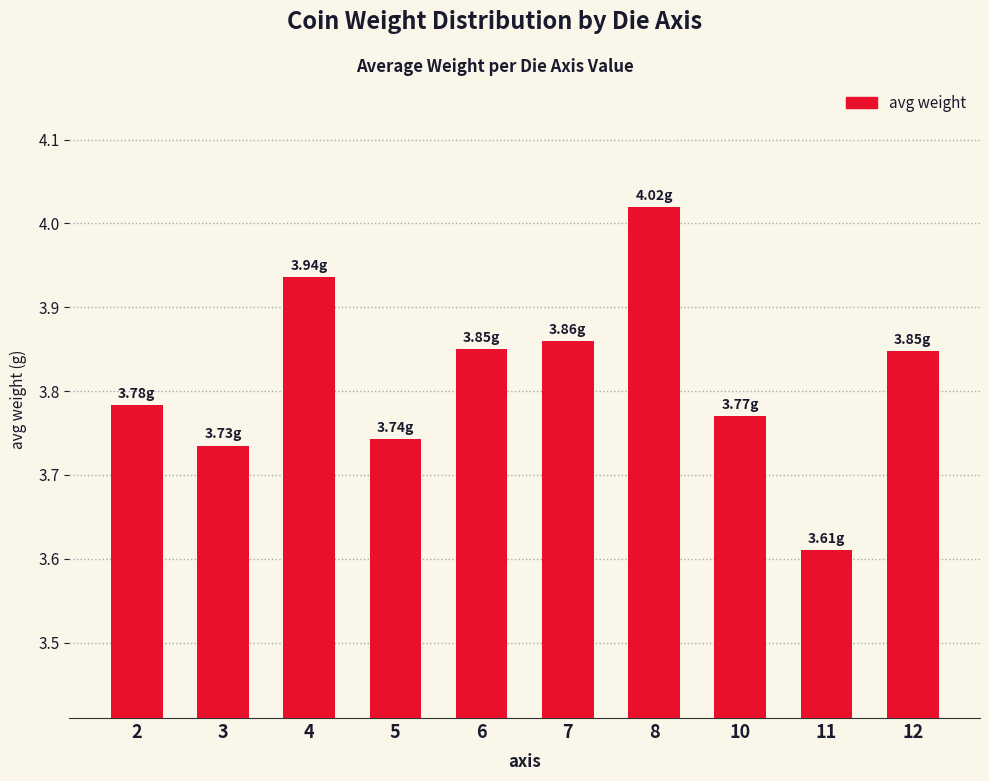

What is the sum of all values?

38.2